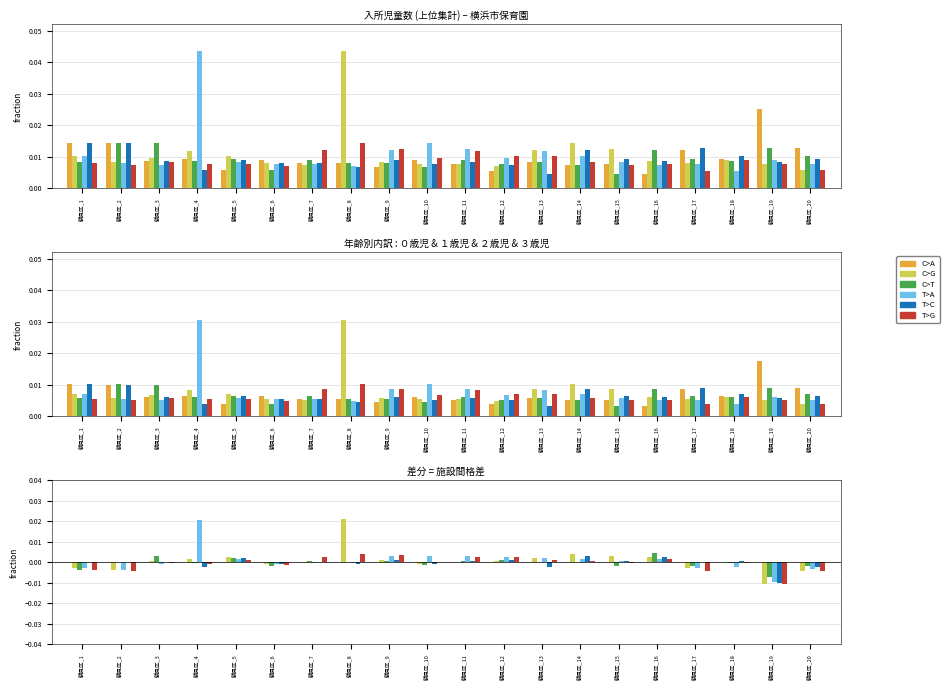

How many bars are there in total?

120